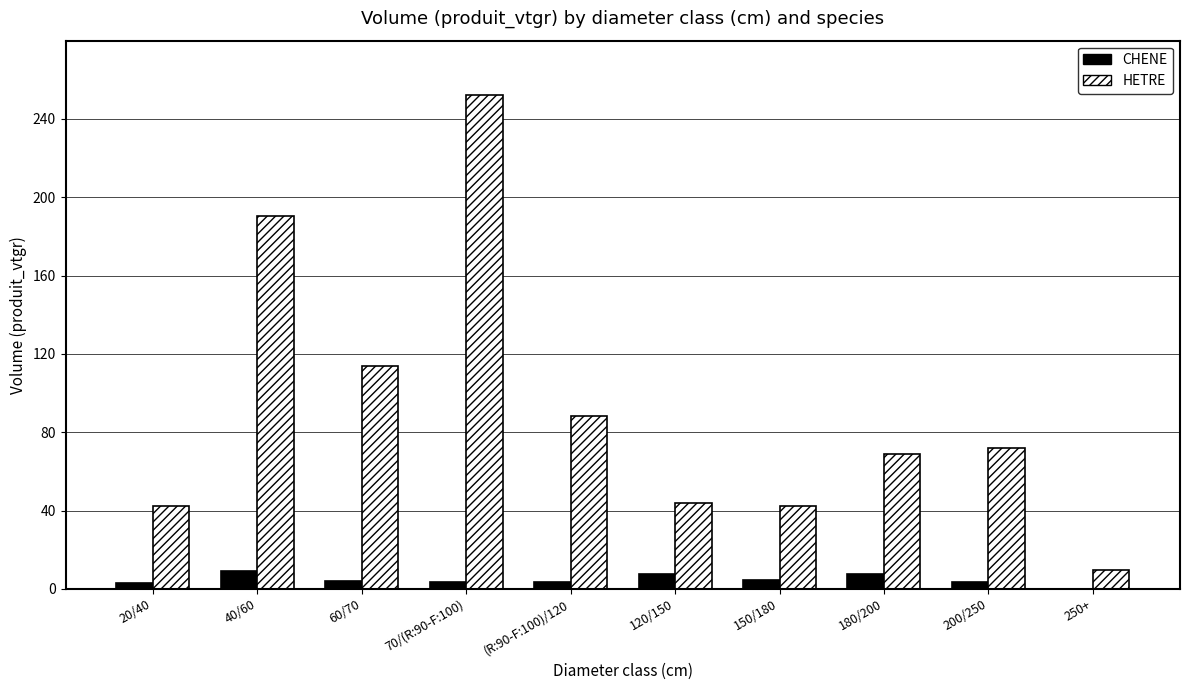

Count the number of categories in the chart.

10